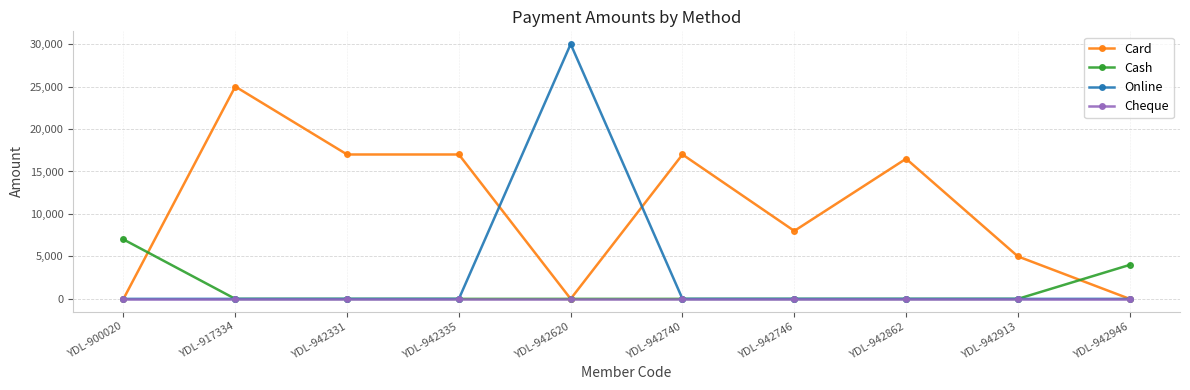

Which series has the largest range (max minus min)?

Online